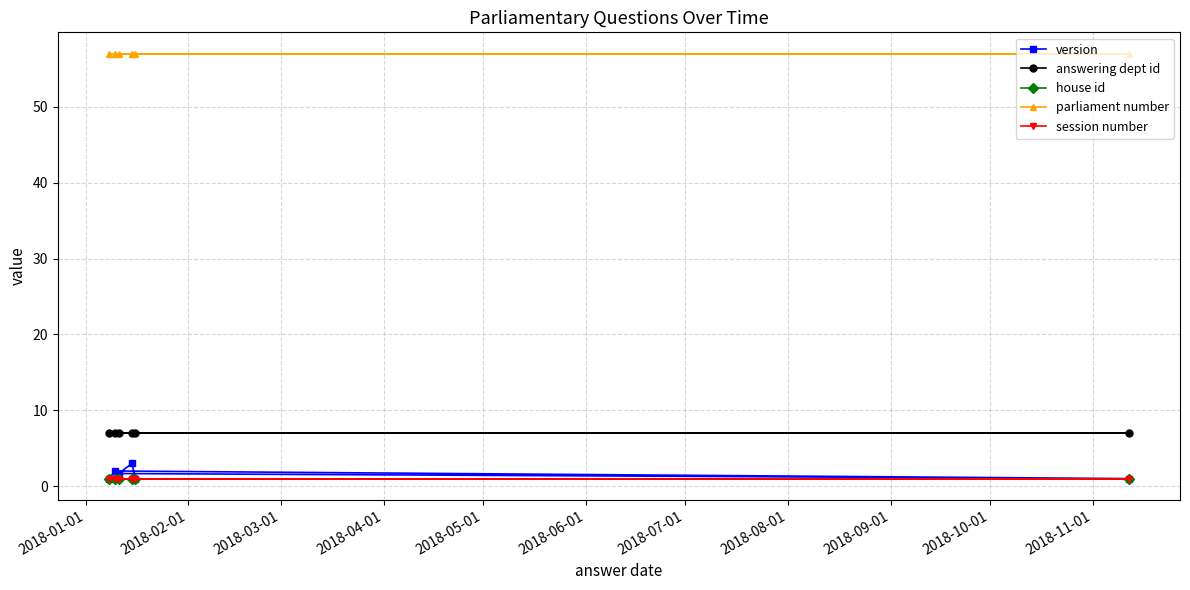

What is the average value of the house id series?

1.0